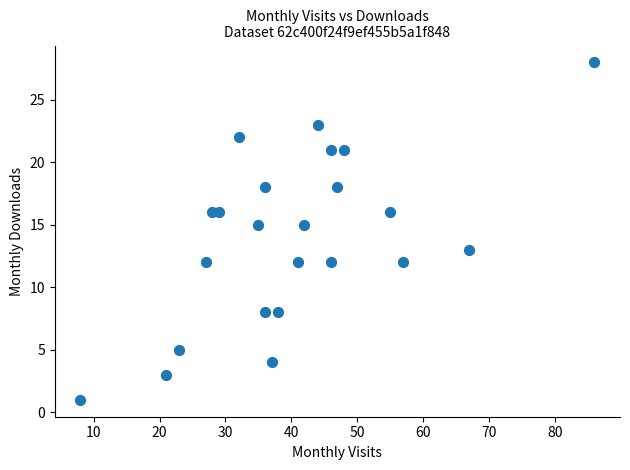

What is the range of X values (max minus min)?

78